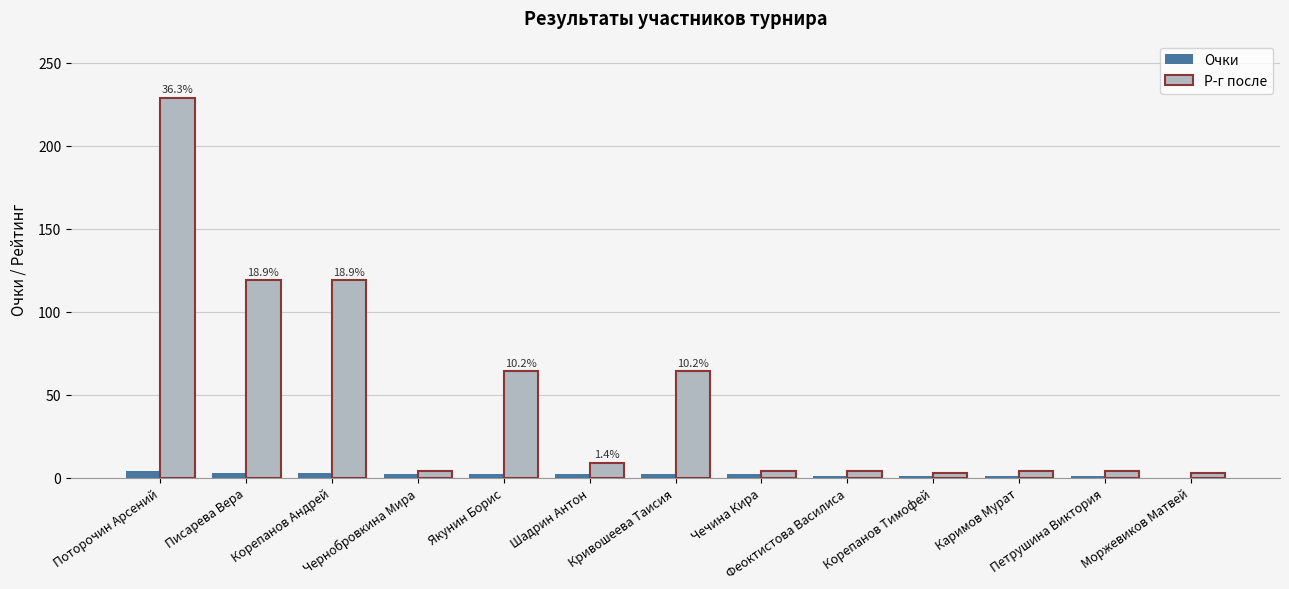

How many series are shown in this chart?

2